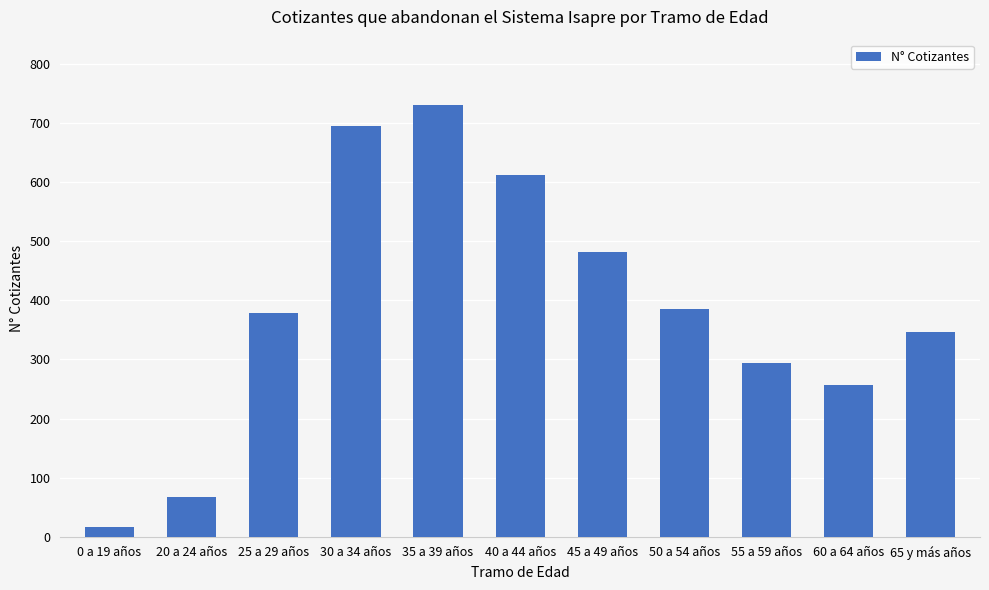

The chart shows a value of 346 at 65 y más años. True or false?

True